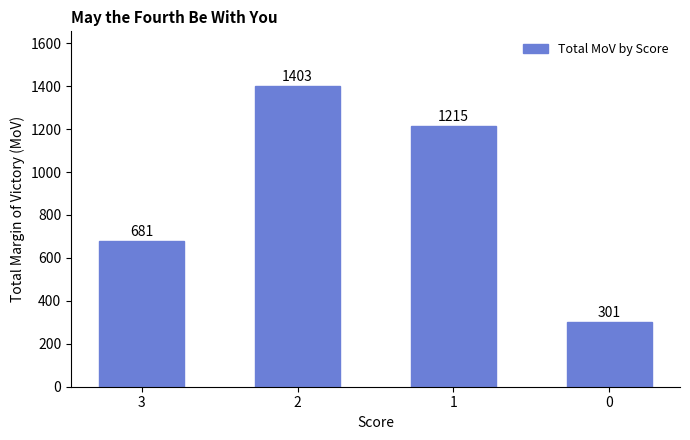

Reading right to left, what are all the values shown in this chart?

301	1215	1403	681